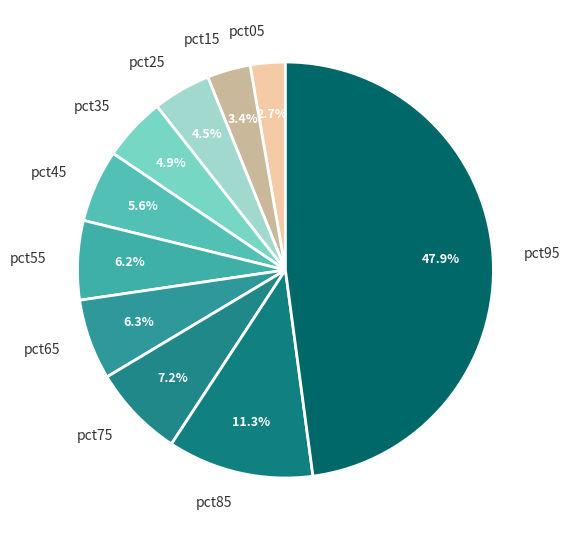

How many segments does this pie chart have?

10